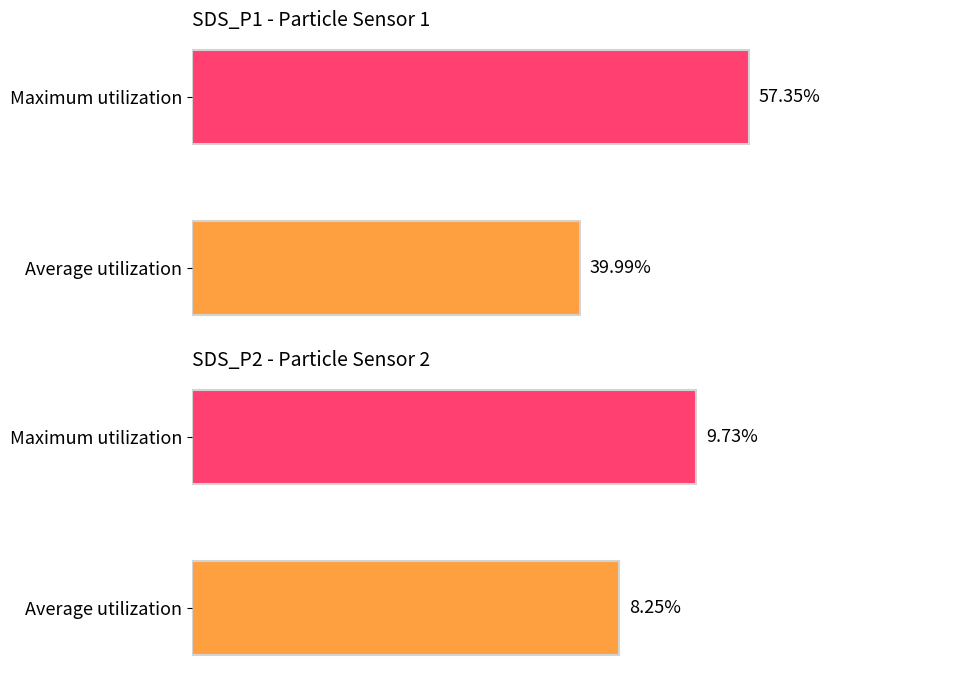

What is the difference between the maximum and minimum values in the SDS_P2 series?

1.5